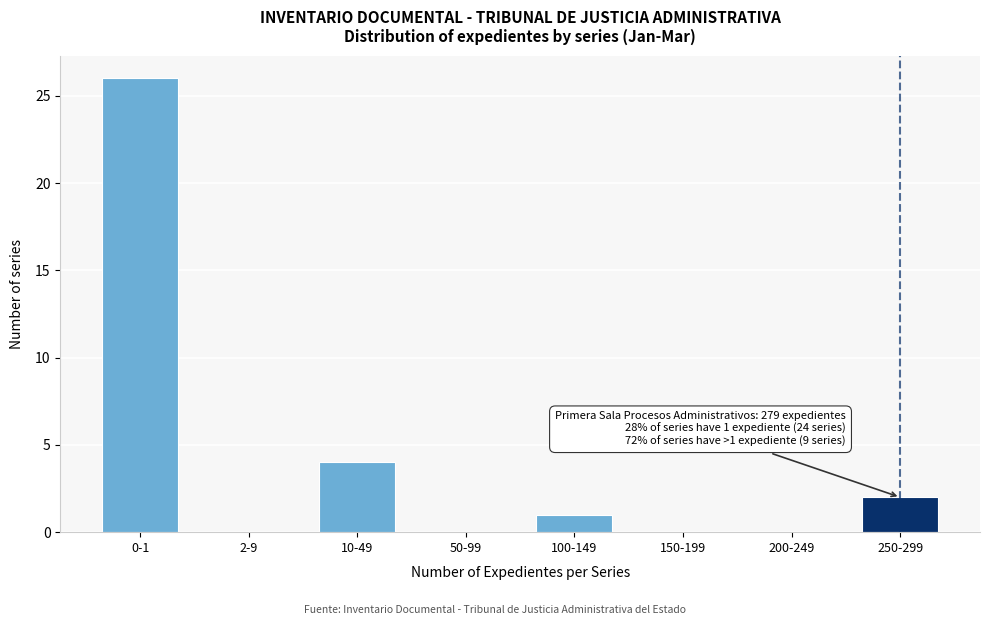

Reading left to right, what are all the values shown in this chart?

0-1=26	2-9=0	10-49=4	50-99=0	100-149=1	150-199=0	200-249=0	250-299=2